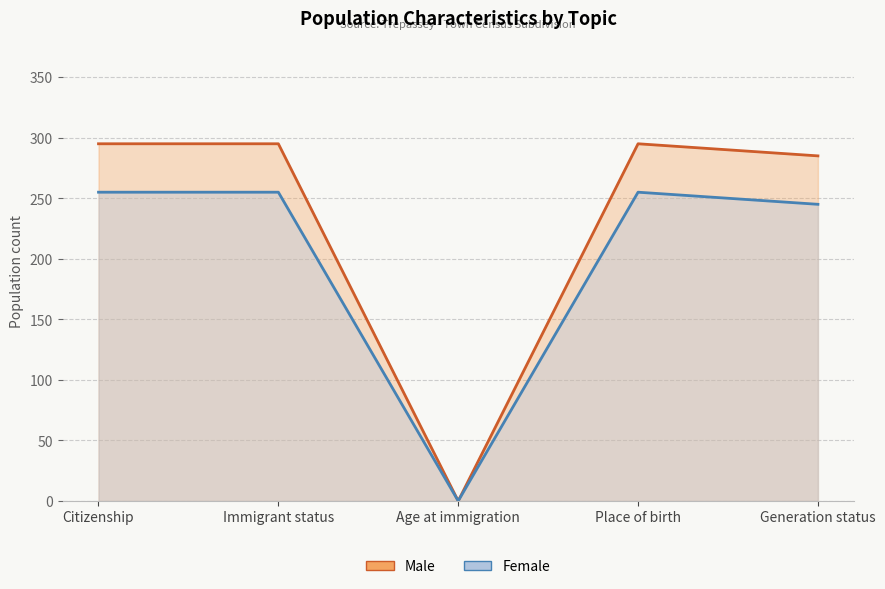

True or false: Male has a value of 285 at Generation status.

True